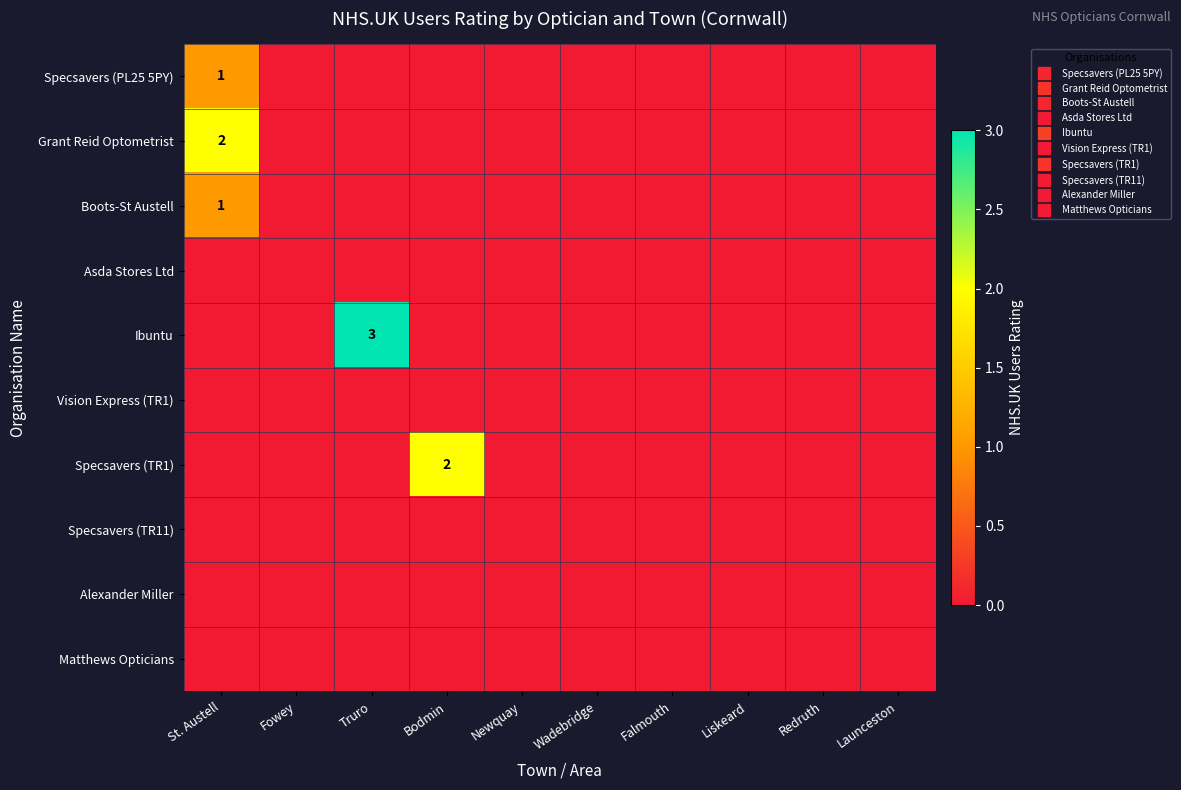

How many values in Specsavers (PL25 5PY) are above zero?

1